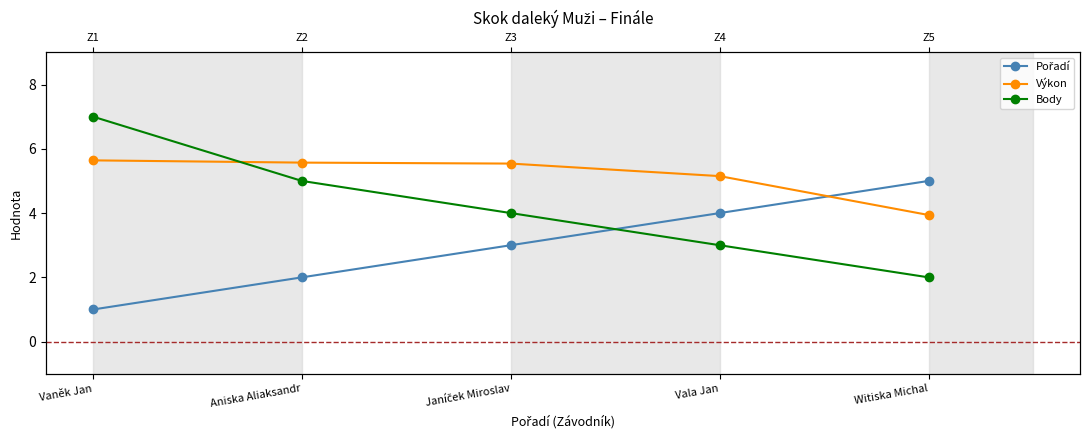

Does the chart display data point markers on the line(s)?

Yes